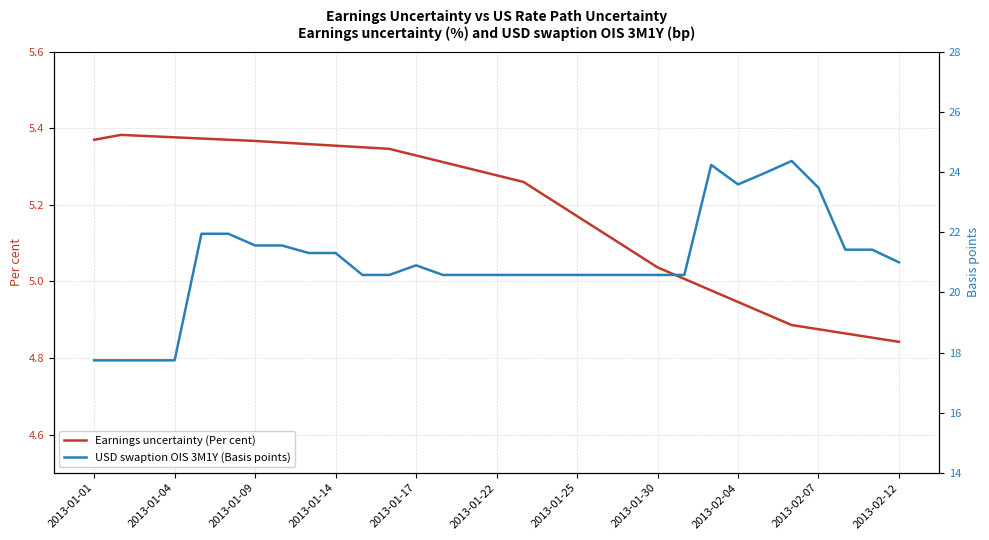

The value of Earnings uncertainty (Per cent) at 2013-01-30 is 7.2. True or false?

False